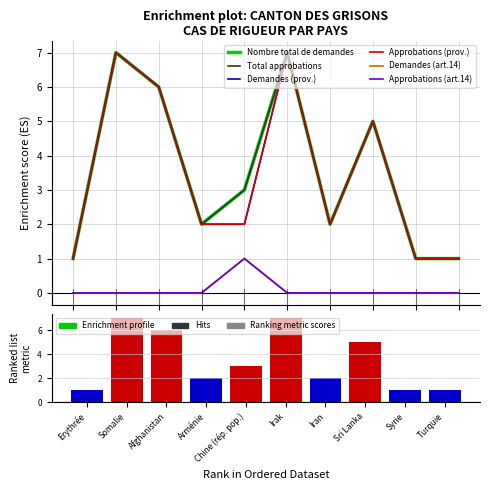

Reading left to right, what are all the values shown in this chart?

Nombre total de demandes: 1	7	6	2	3	7	2	5	1	1
Total approbations: 1	7	6	2	3	7	2	5	1	1
Demandes (prov.): 1	7	6	2	2	7	2	5	1	1
Approbations (prov.): 1	7	6	2	2	7	2	5	1	1
Demandes (art.14): 0	0	0	0	1	0	0	0	0	0
Approbations (art.14): 0	0	0	0	1	0	0	0	0	0